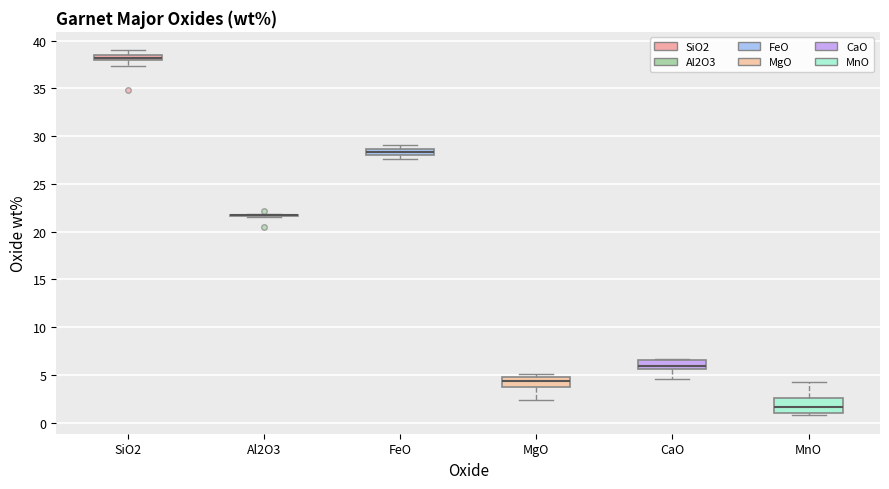

Comparing the boxes themselves (not the whiskers), which one is the tallest?

MnO